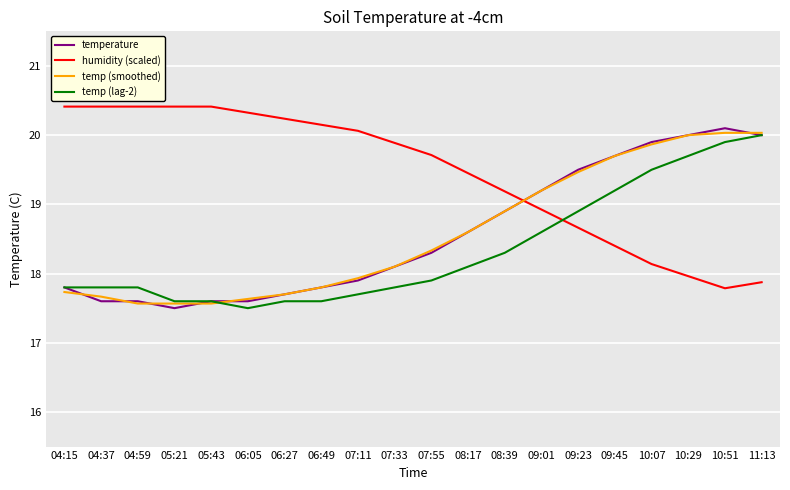

True or false: temp (lag-2) and humidity (scaled) cross at least once.

True